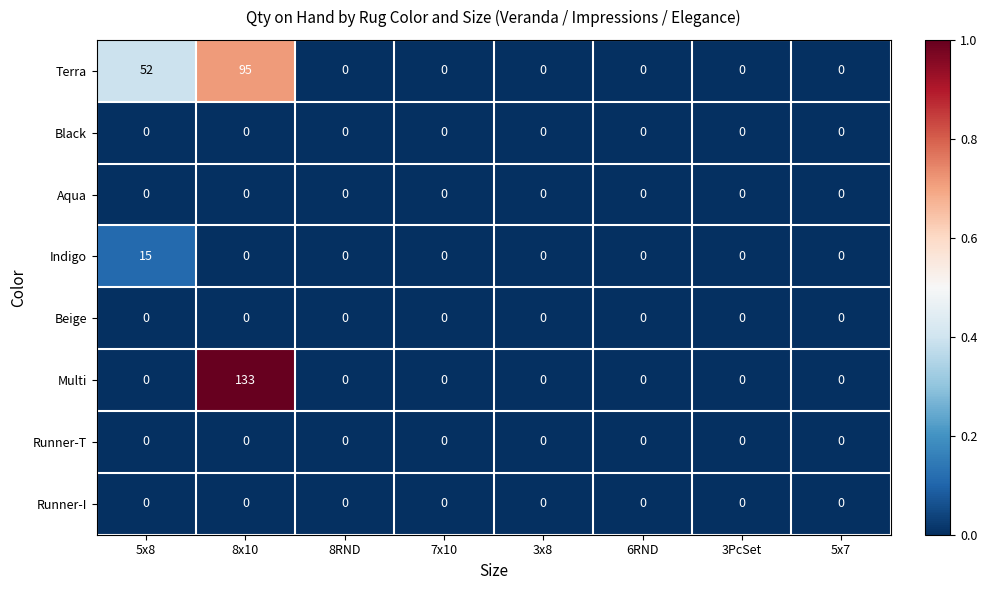

What is the sum of all Terra values?

147